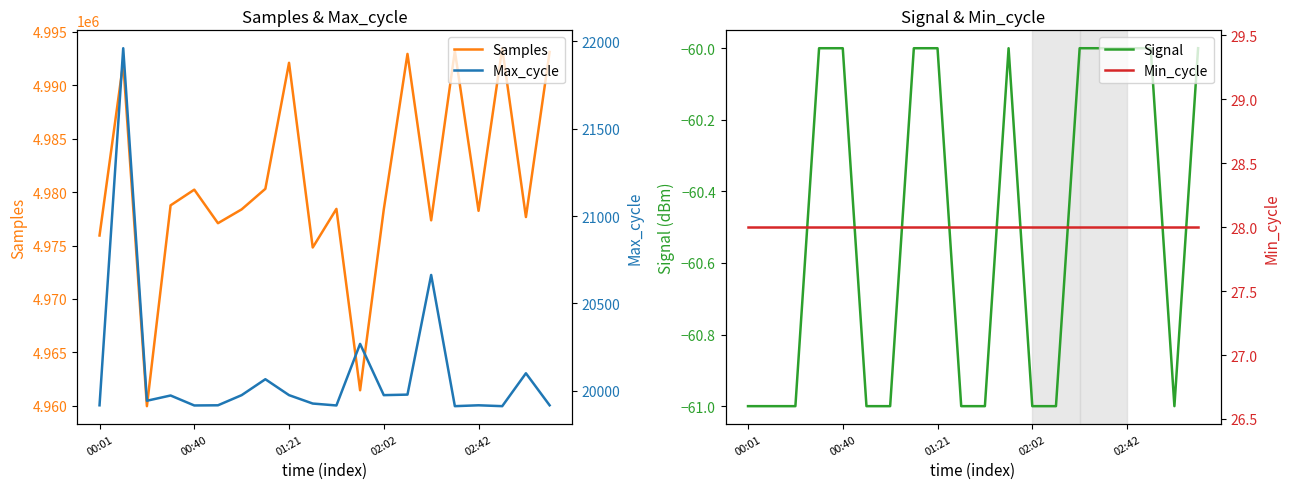

Which category has the highest value across all series?

17